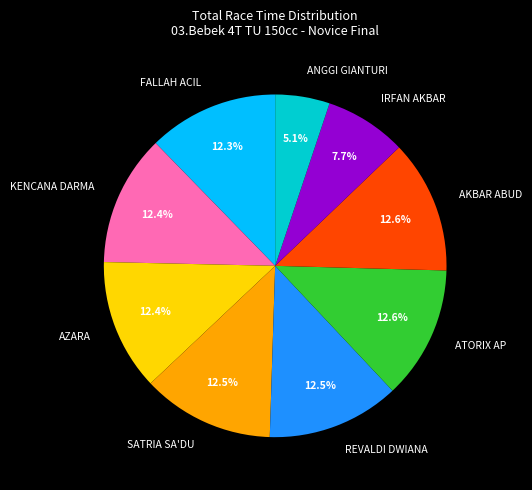

The ANGGI GIANTURI slice represents 1% of the pie. True or false?

False